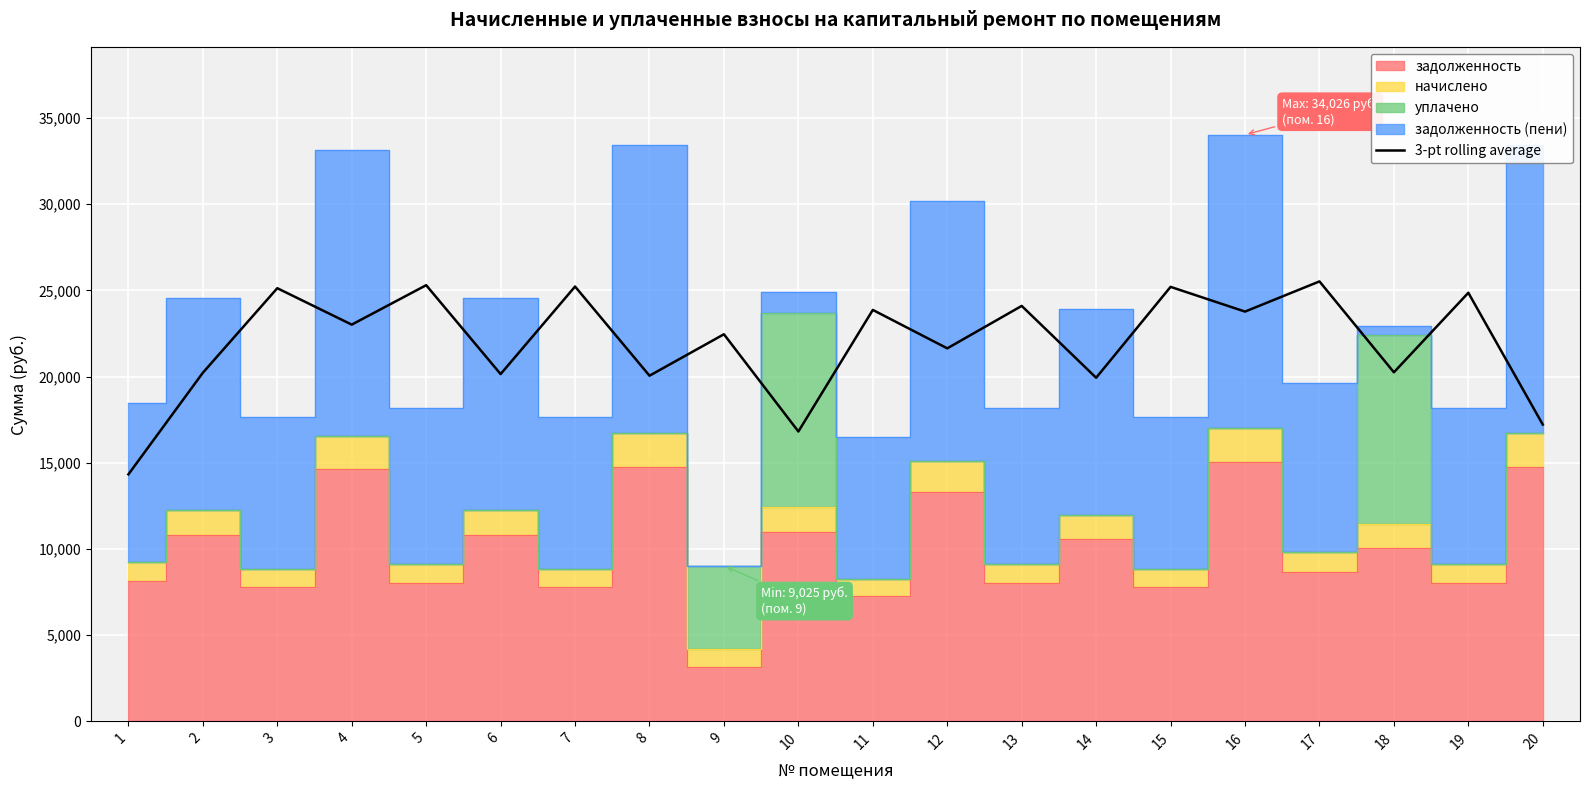

True or false: there are more than 0 points higher than both neighbors.

True